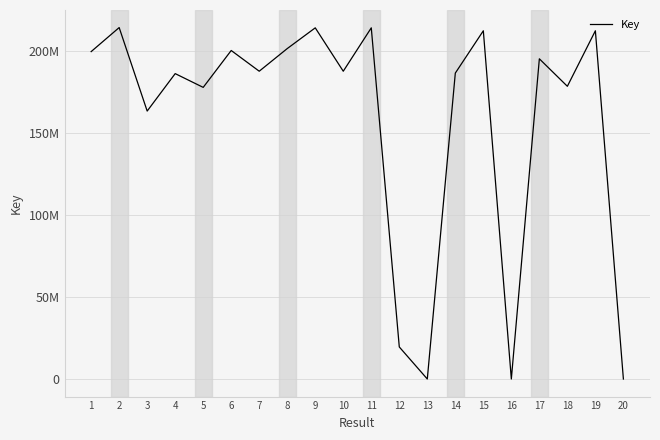

List the labels in order of value, largest first.

2, 11, 9, 15, 19, 8, 6, 1, 17, 7, 10, 14, 4, 18, 5, 3, 12, 16, 20, 13